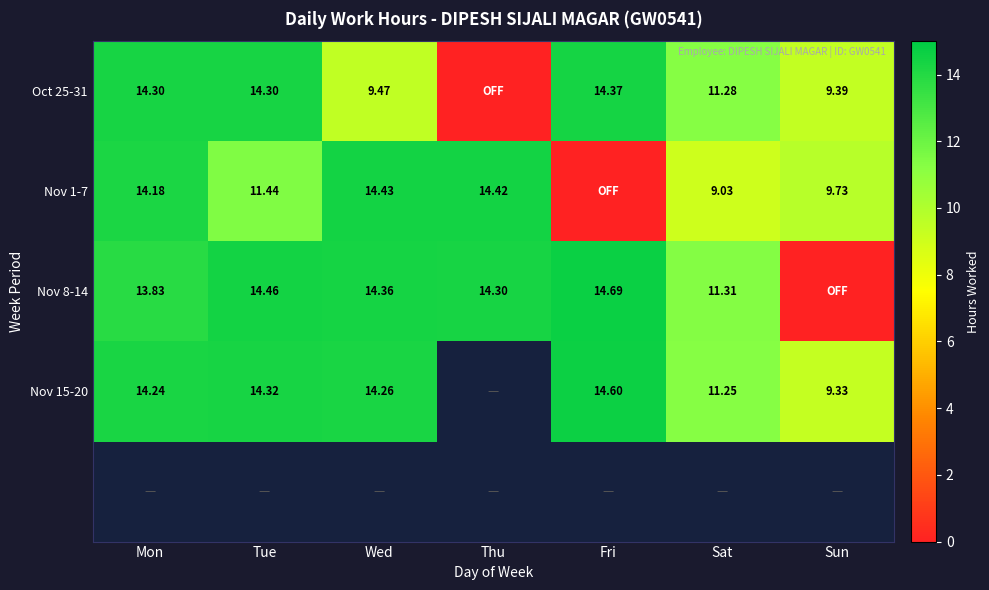

What is the difference between the highest and lowest values at Sun?

9.7